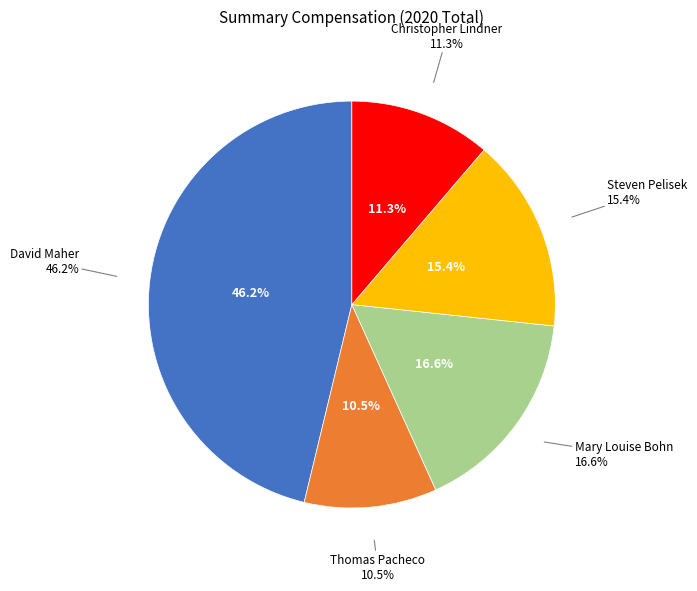

What is the smallest slice in the pie chart?

Thomas Pacheco